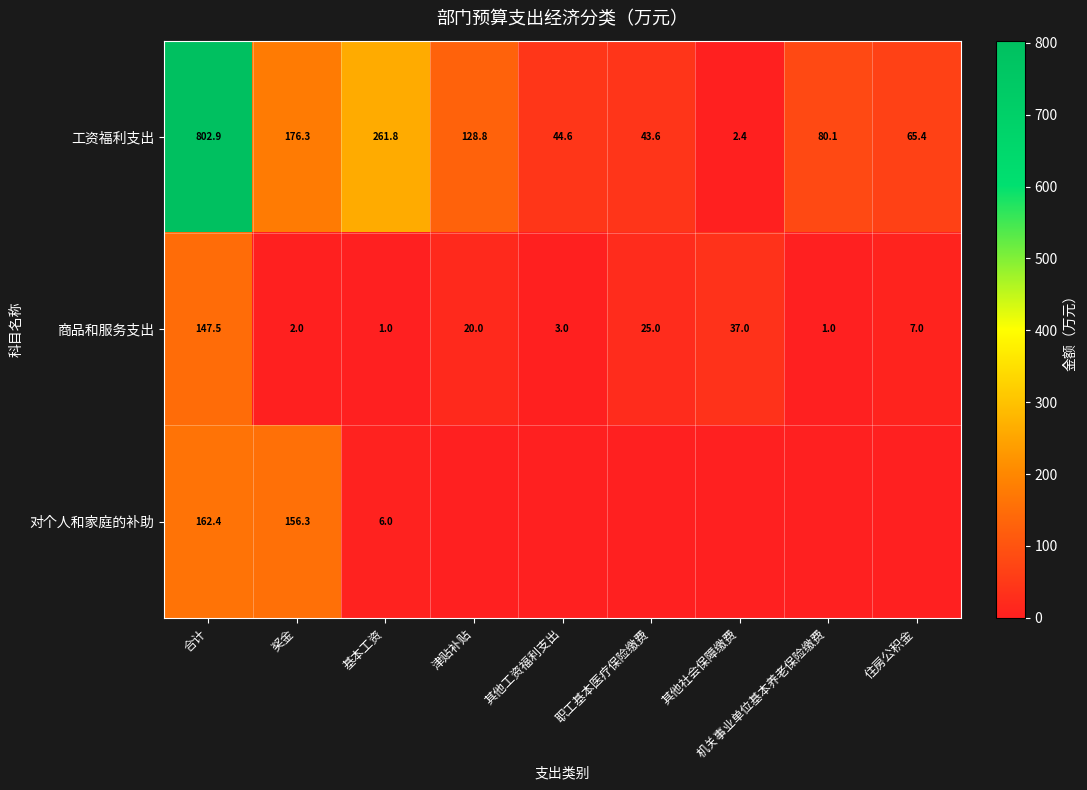

What is the total value across all series at 合计?

1112.8